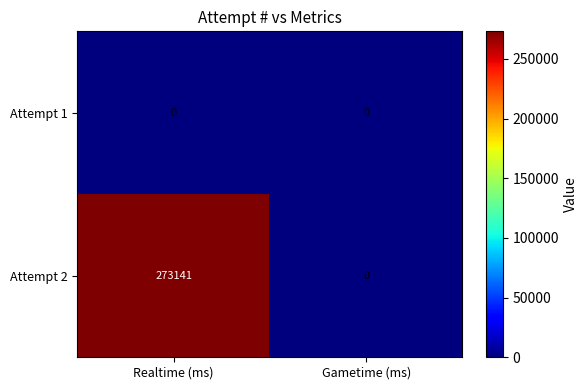

How many series are shown in this chart?

2